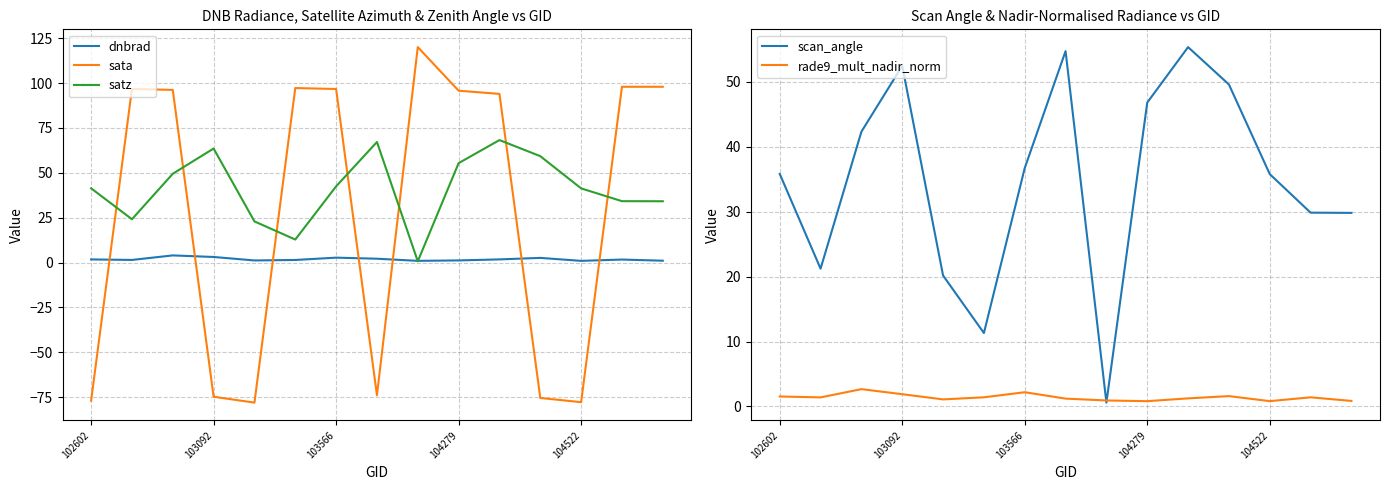

How many negative values does the sata series have?

6